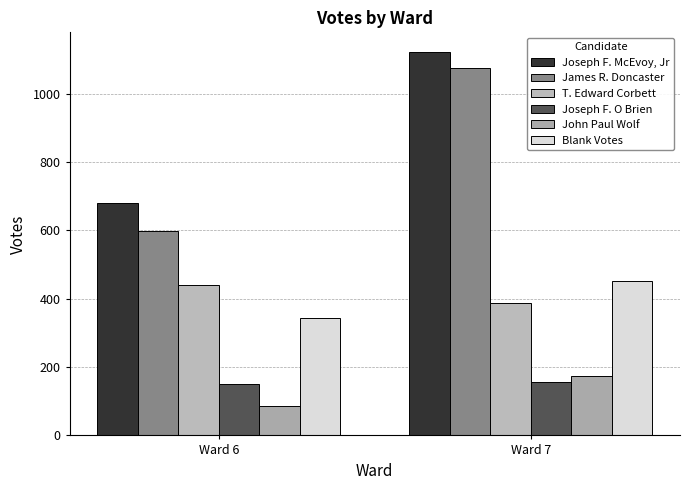

Which series has the largest range (max minus min)?

James R. Doncaster